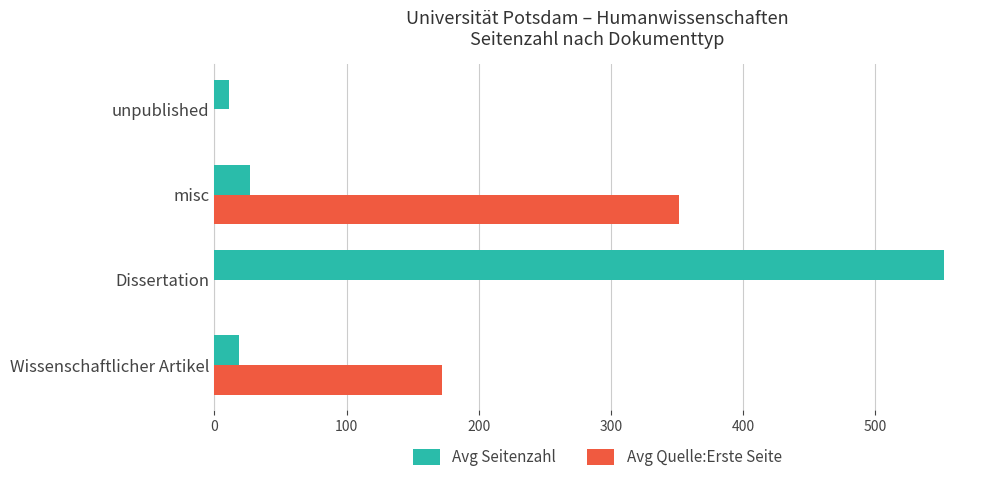

Is it true that Avg Quelle:Erste Seite equals 105.2 at Wissenschaftlicher Artikel?

False